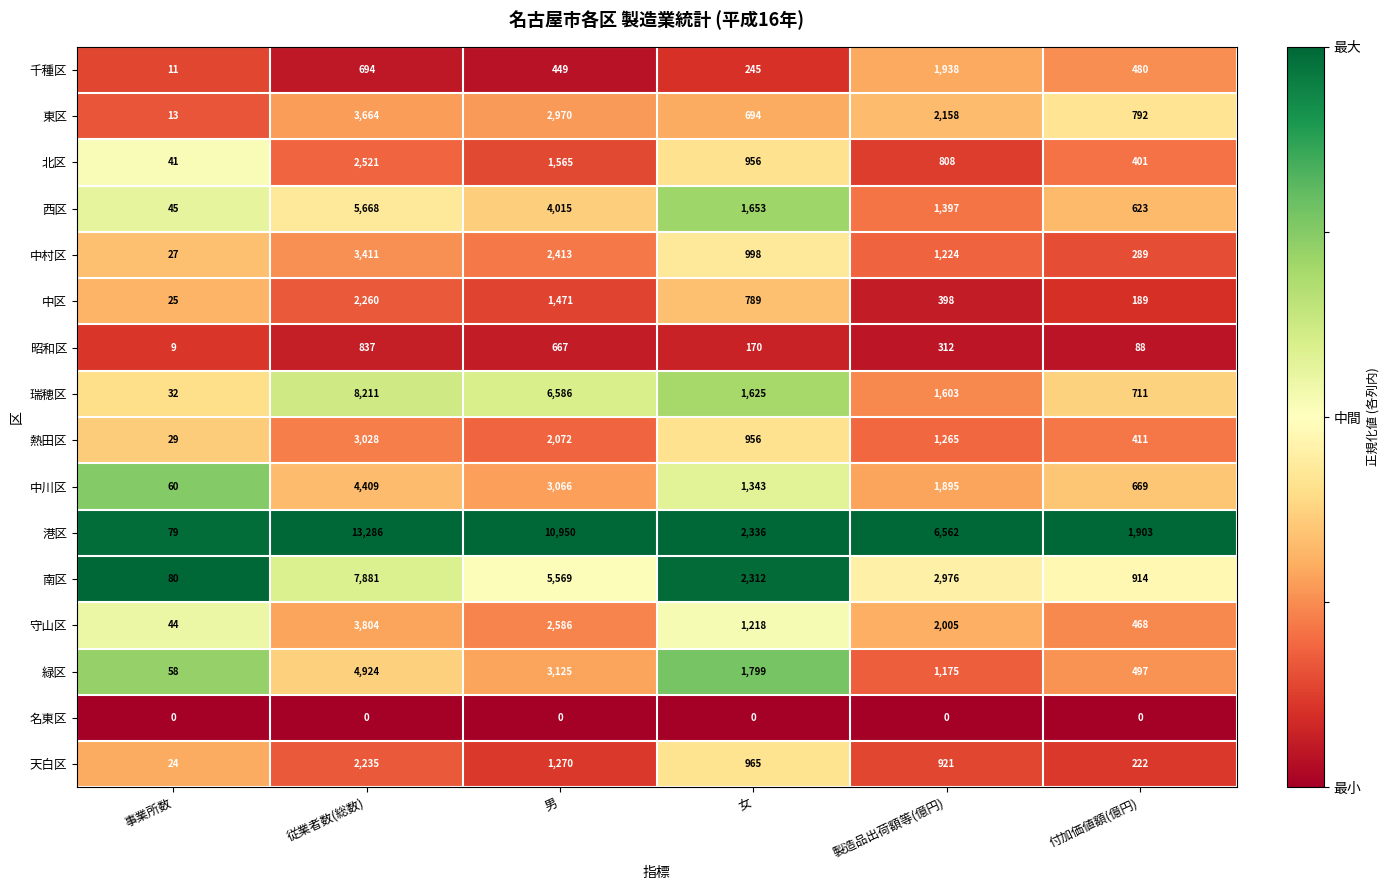

Which category has the highest value in the 中区 series?

従業者数(総数)